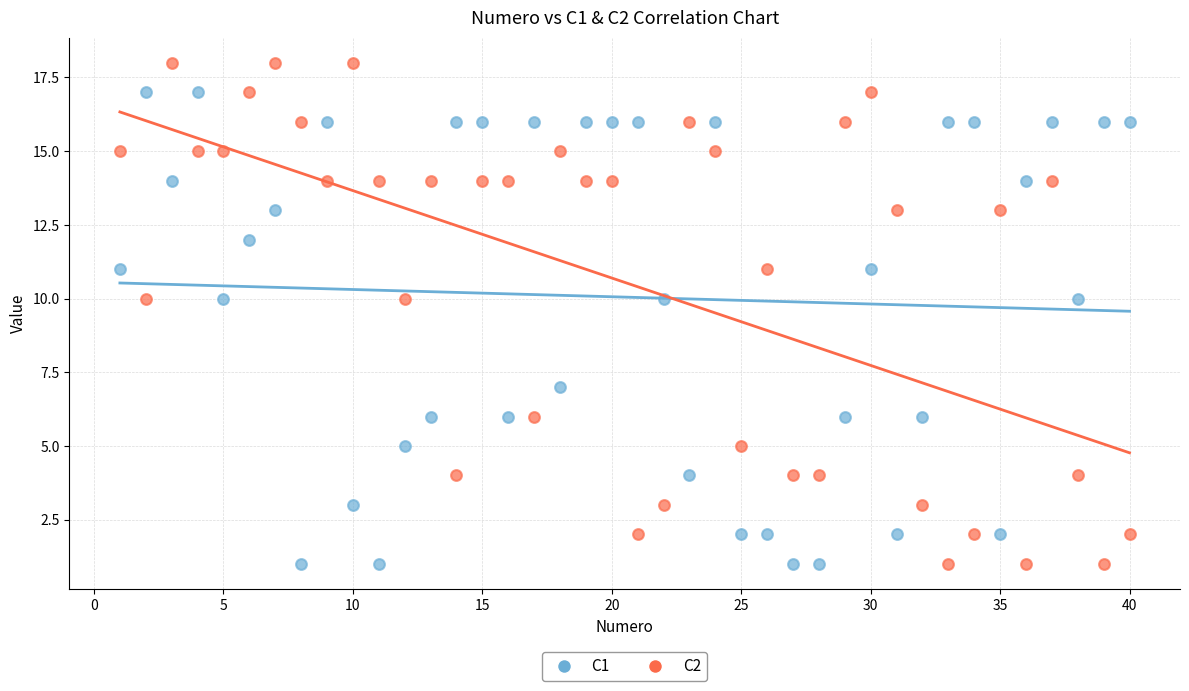

Which series has the widest spread of Y values?

C2